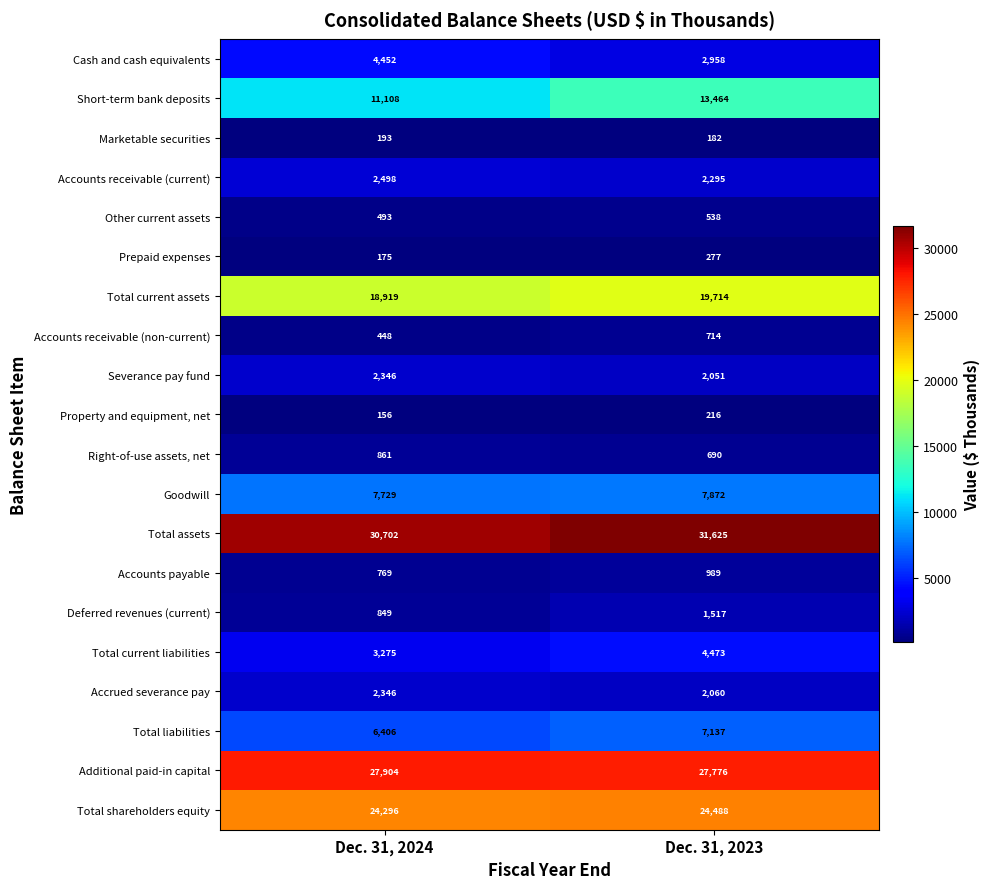

Which series has the widest spread of values?

Short-term bank deposits